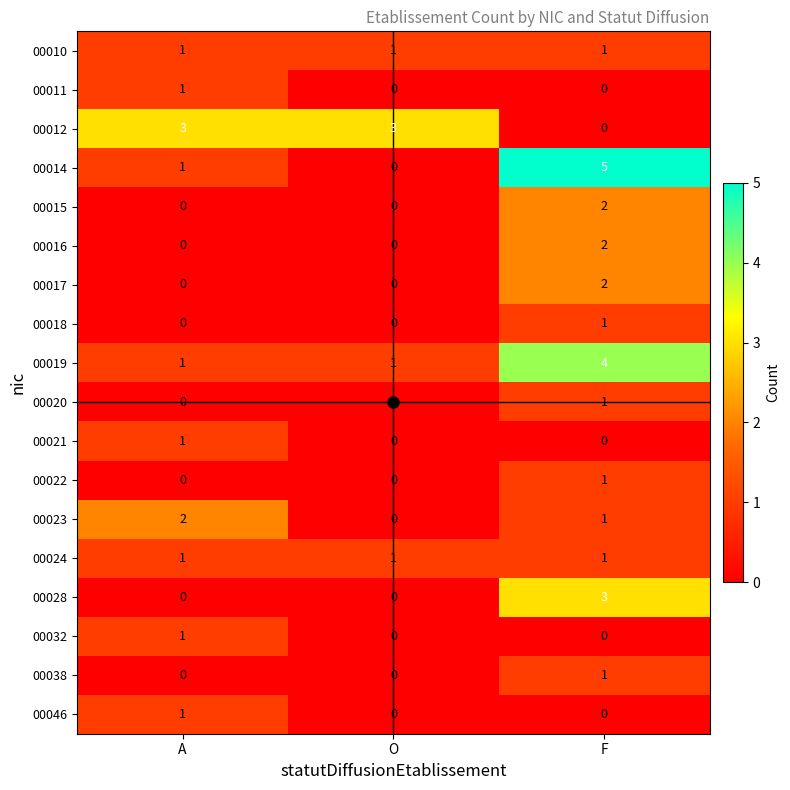

Which series has the widest spread of values?

00014